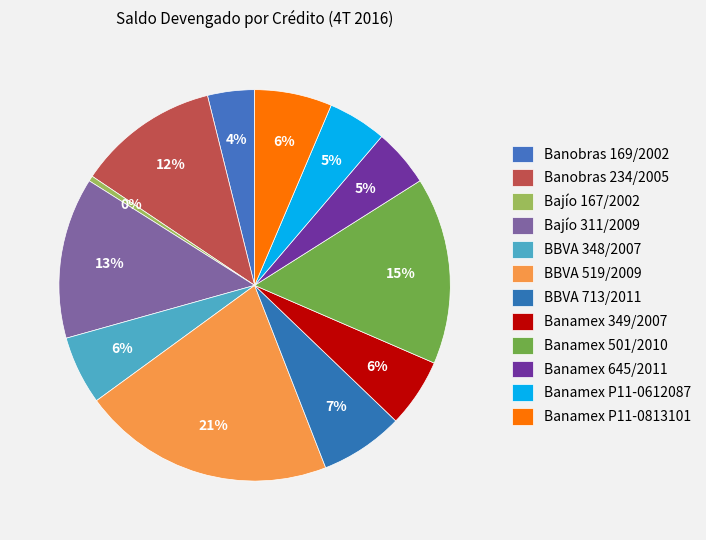

To the nearest percent, what is the difference between the BBVA 519/2009 and Banamex 349/2007 slice percentages?

15%